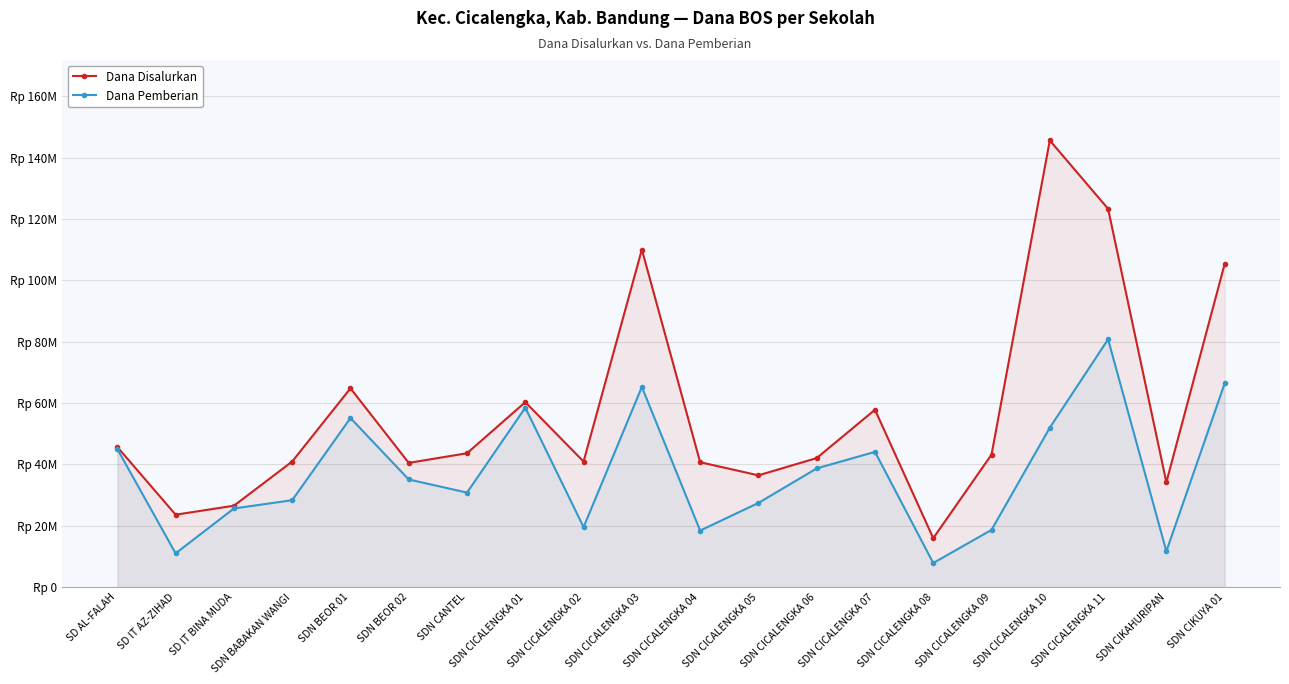

True or false: Dana Pemberian and Dana Disalurkan cross at least once.

False